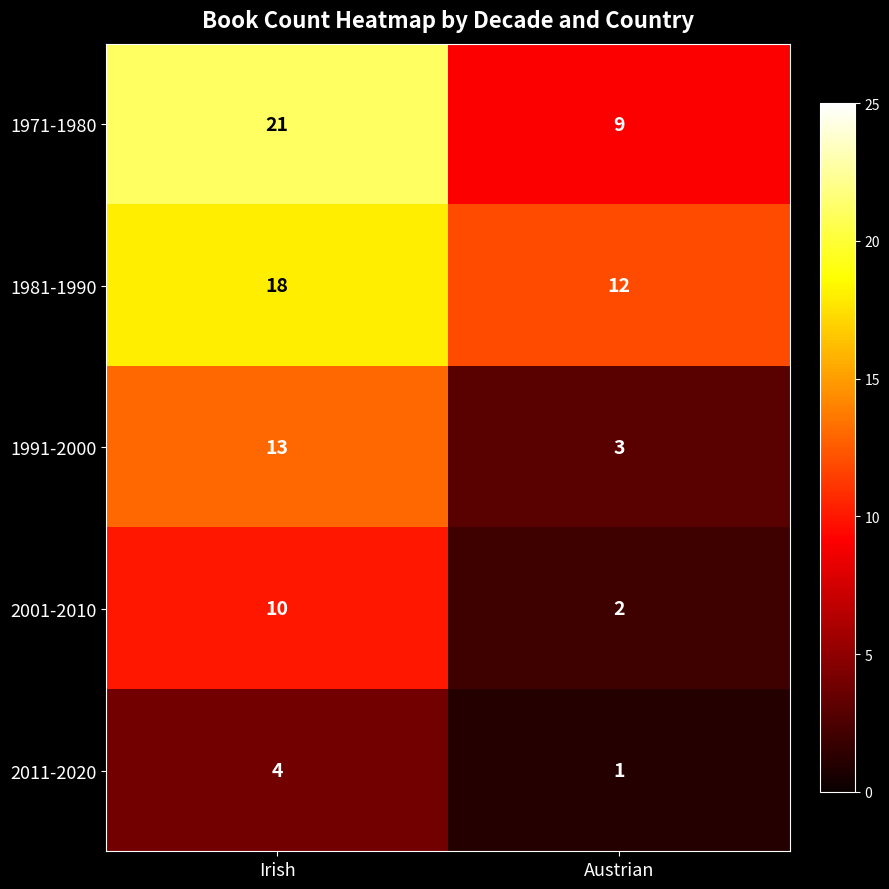

What is the approximate value of 1991-2000 at Austrian, to the nearest 5?

5